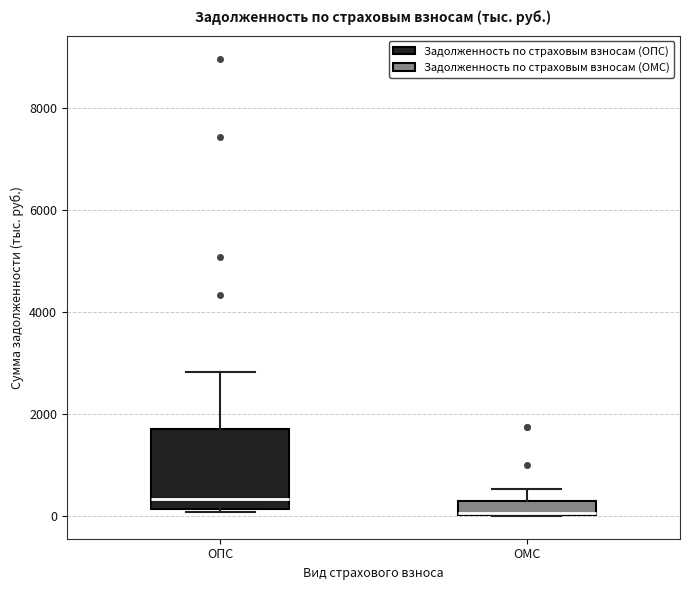

Which box is the tallest, from its lower edge to its upper edge?

ОПС